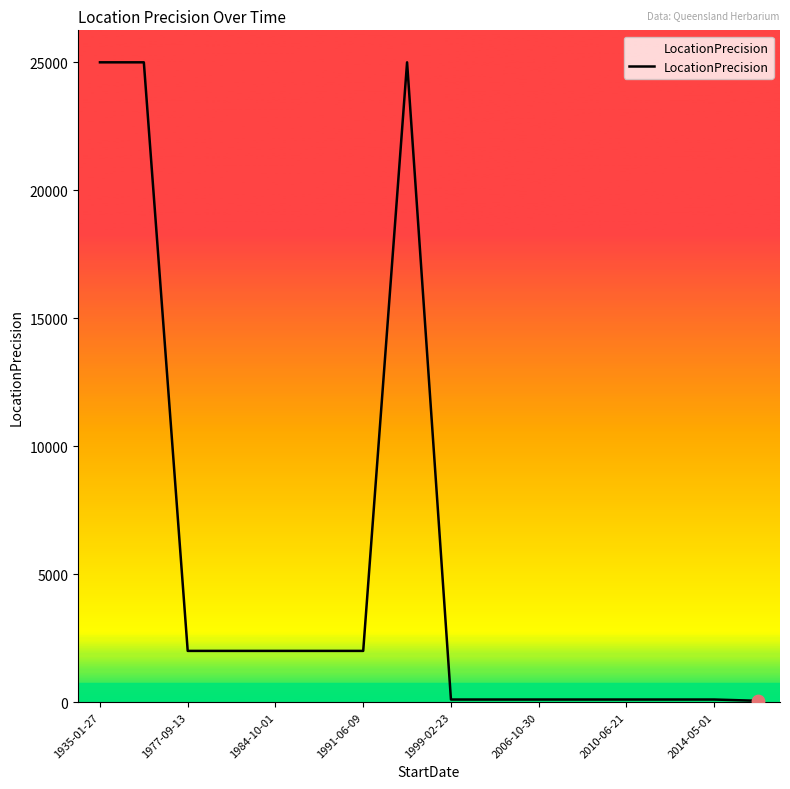

What is the greatest value displayed?

25000